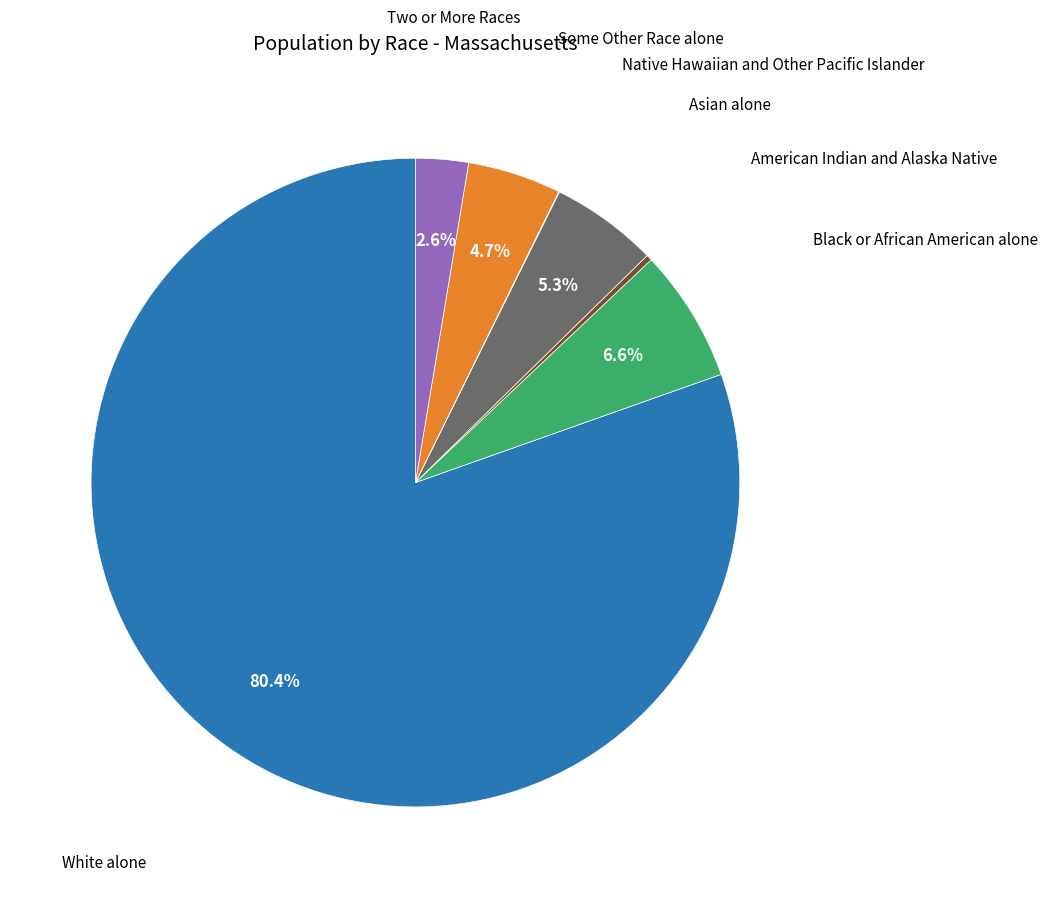

Does any single category account for the majority?

Yes